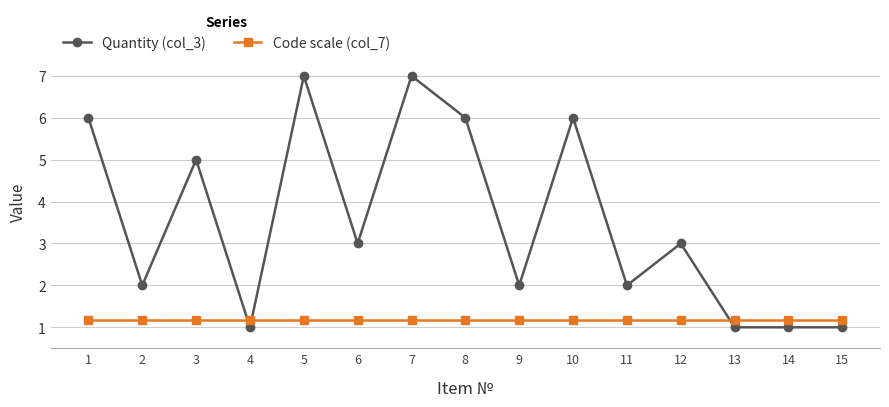

True or false: Code scale (col_7) has a value of 0.6 at 3.

False